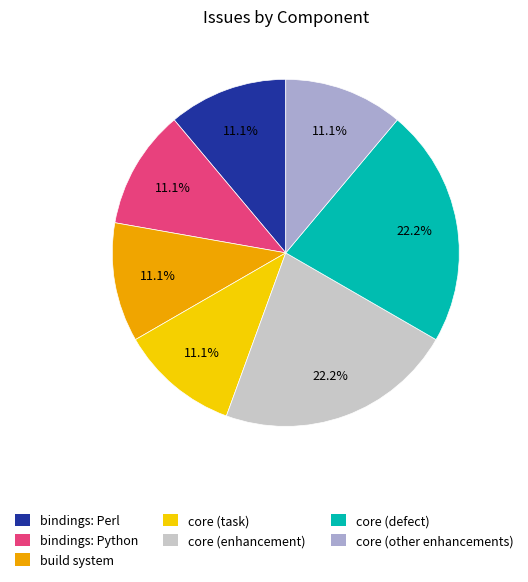

What is the ratio of the value at bindings: Python to the value at core (defect)?

0.5